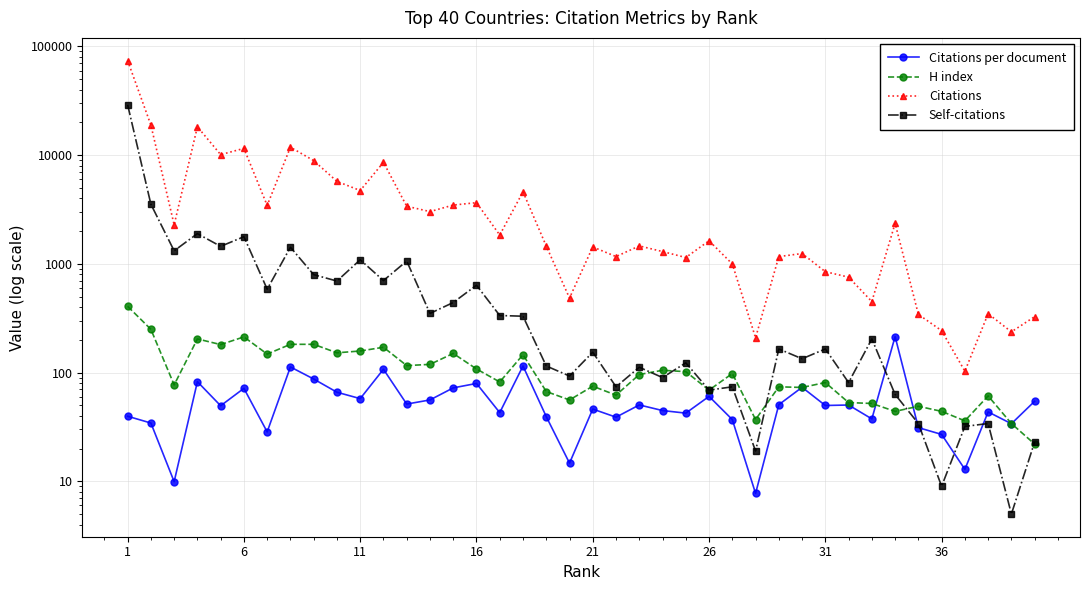

True or false: H index and Citations per document intersect in this chart.

True